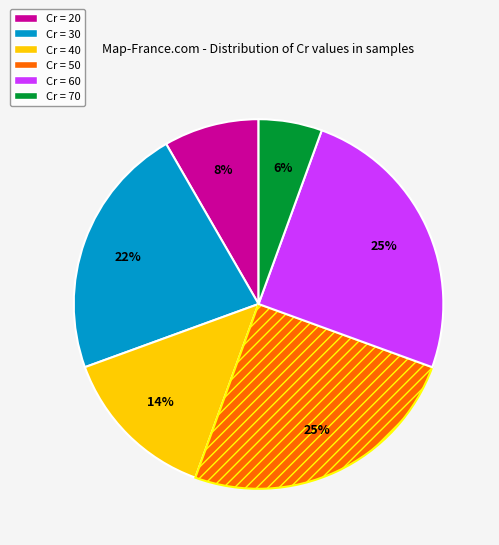

Is it true that Cr = 60 is 11% of the pie?

False